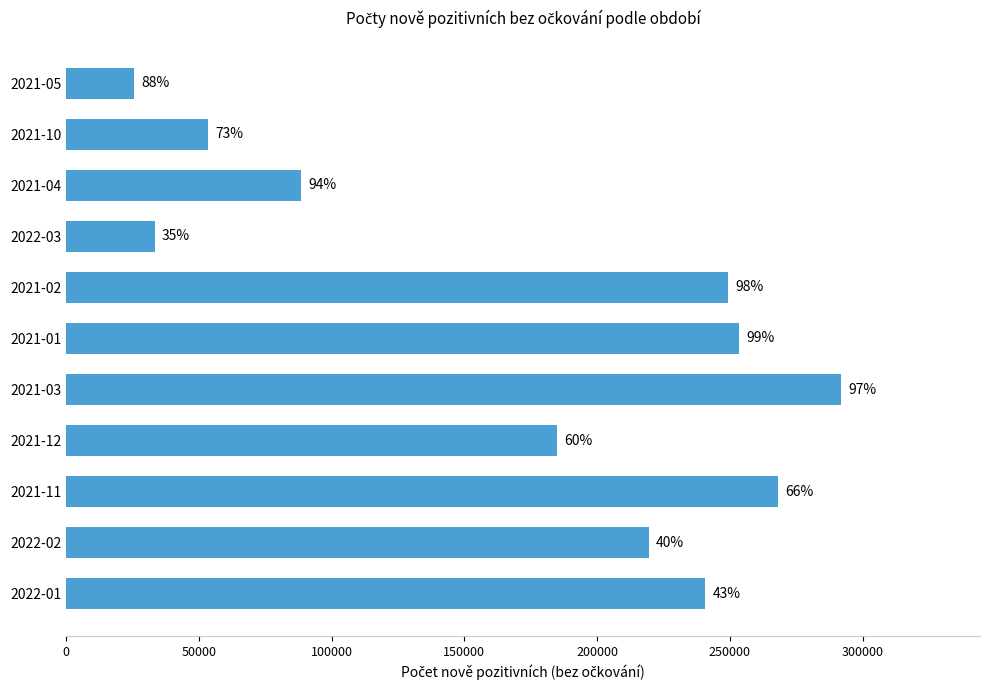

Does the chart contain any negative values?

No